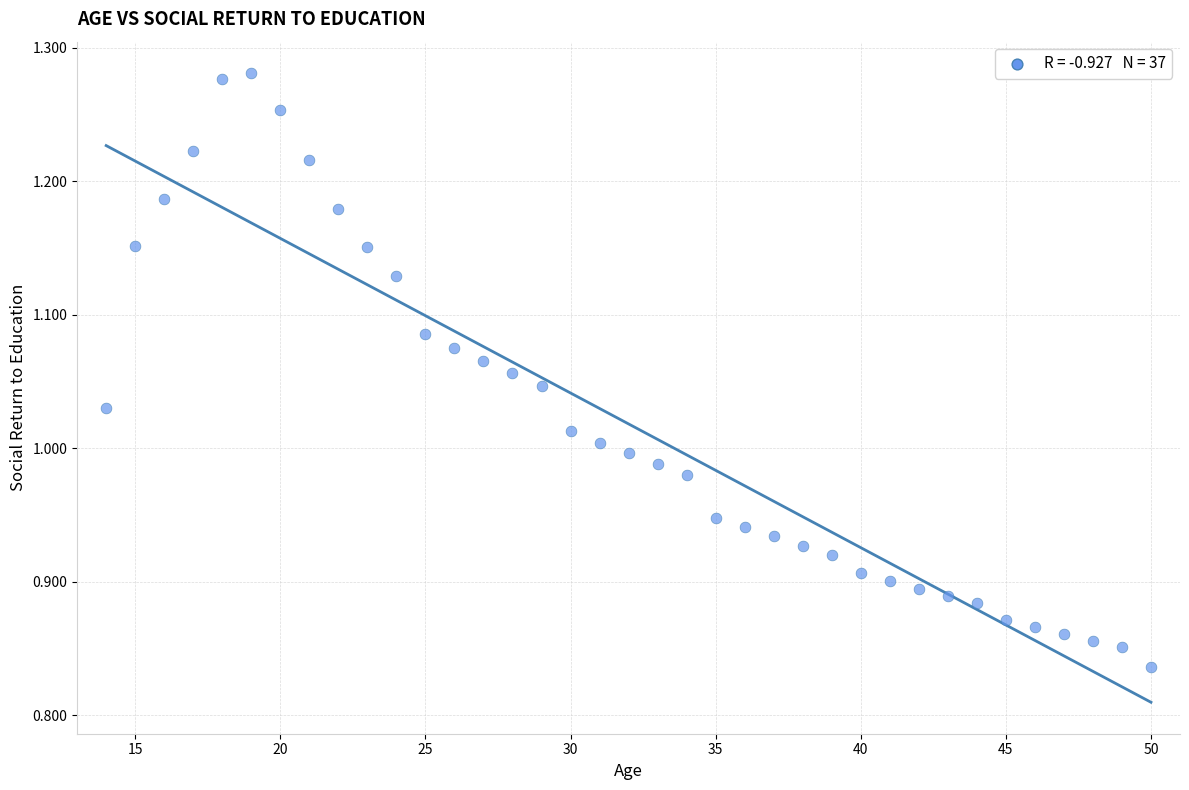

What is the range of X values (max minus min)?

36.0